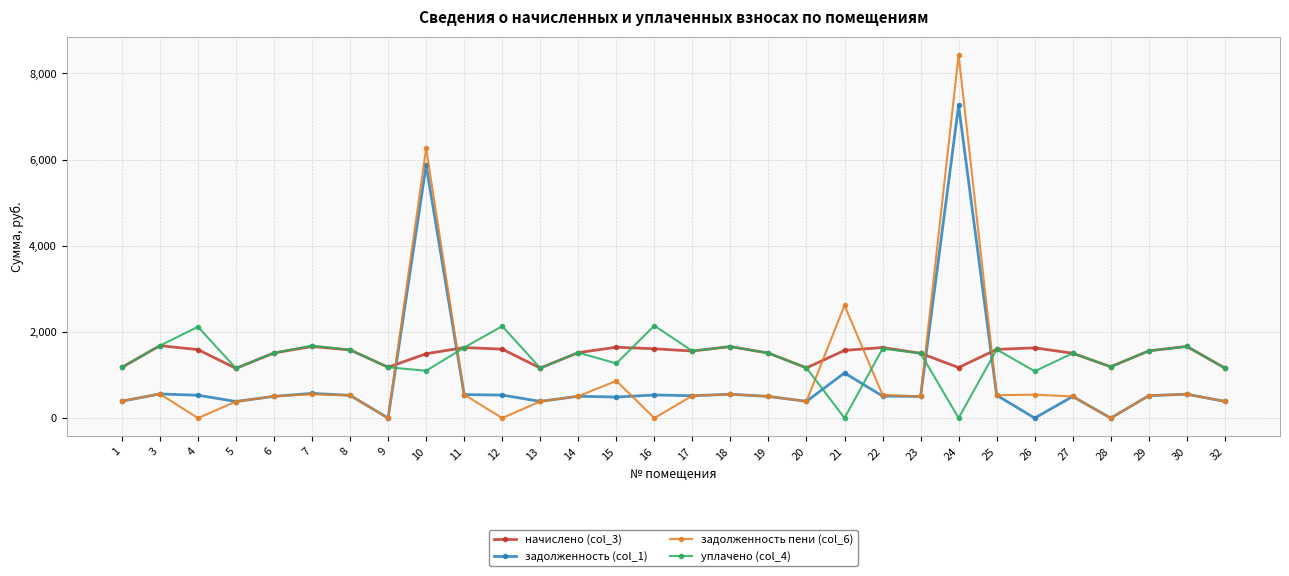

What is the value of the начислено (col_3) point at the 16th from the left?

1555.9